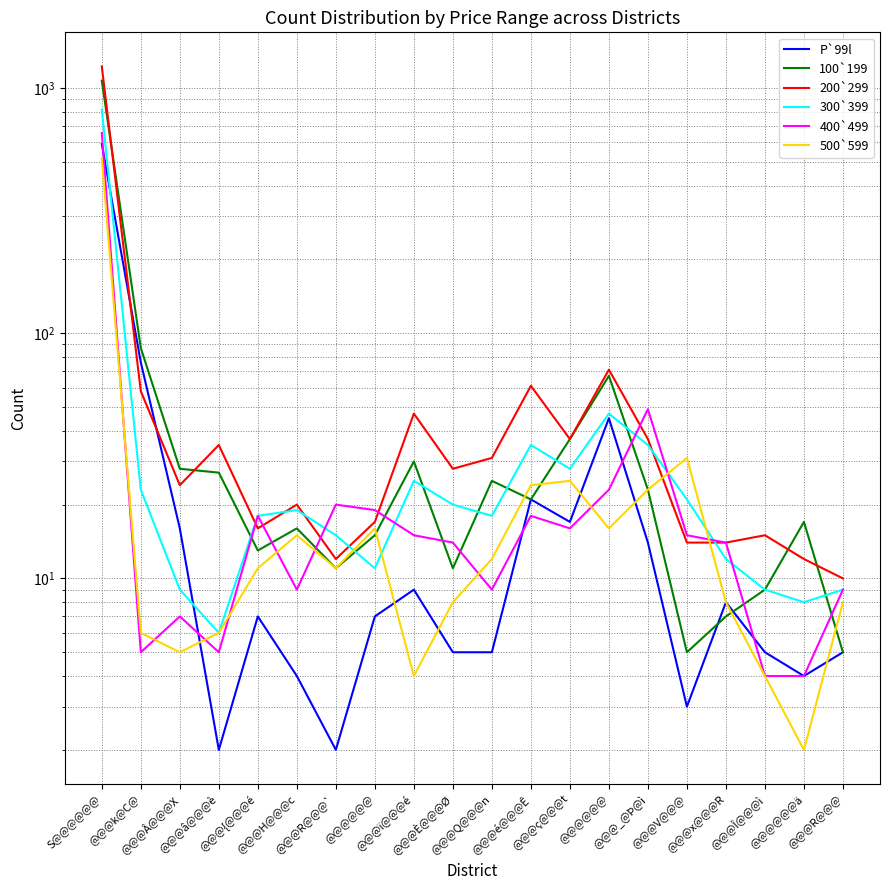

Is it true that 500`599 equals 15 at @@@H@@@c?

True